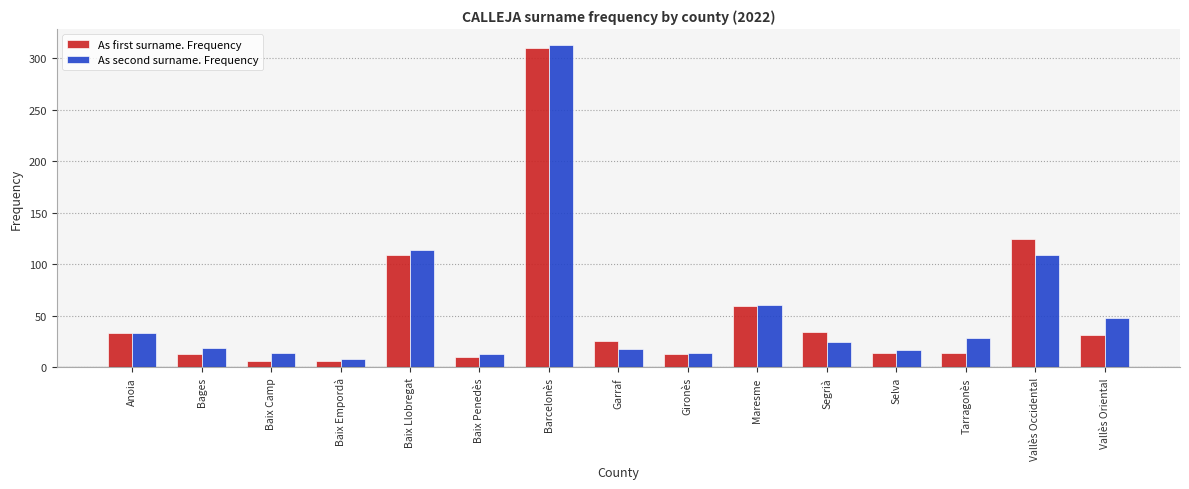

Is the value of As second surname. Frequency at Baix Penedès greater than the value of As first surname. Frequency at Vallès Occidental?

No